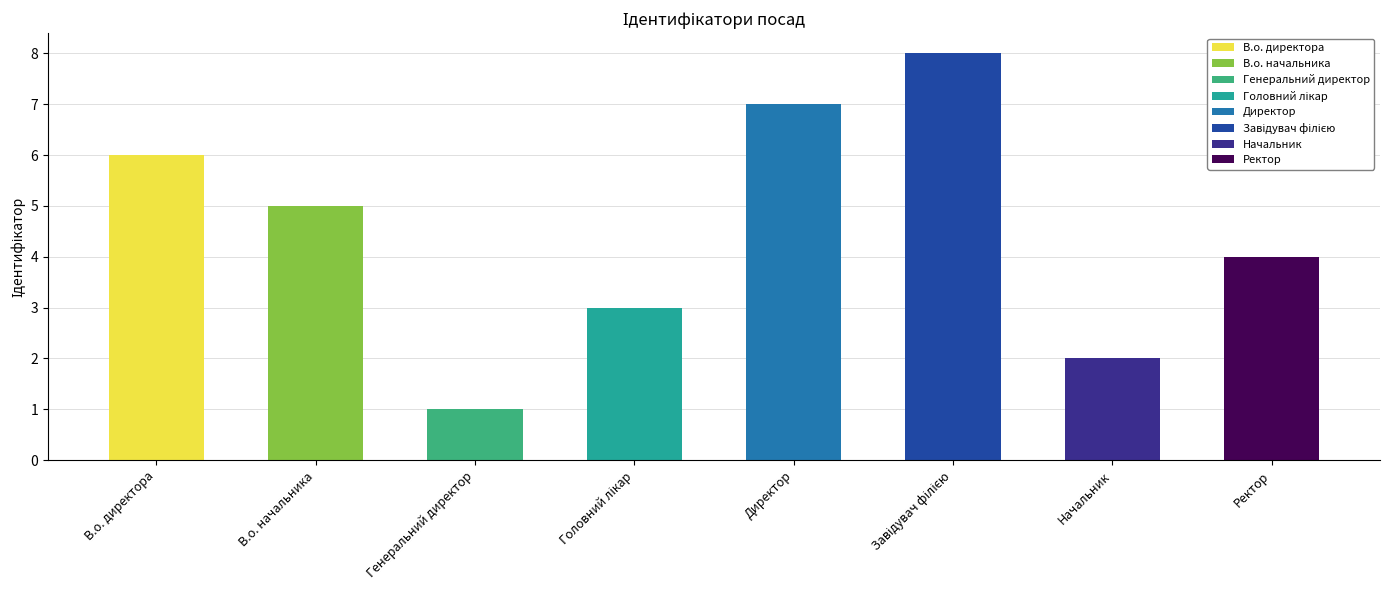

Which category has the lowest value across all series?

Генеральний директор